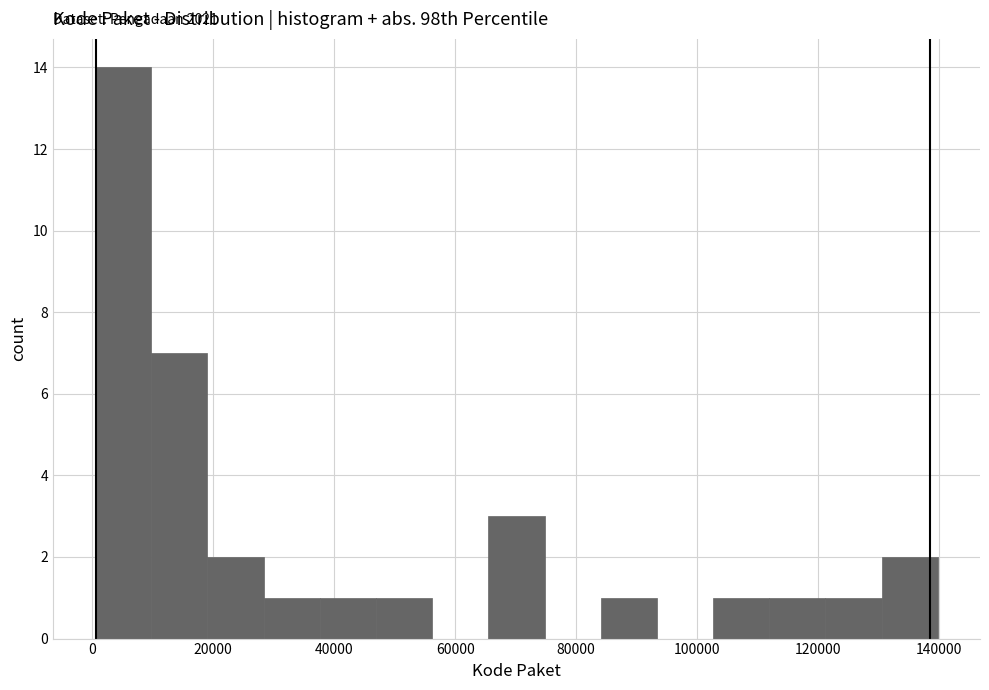

Which range on the x-axis has the tallest bar?

0 to 10000